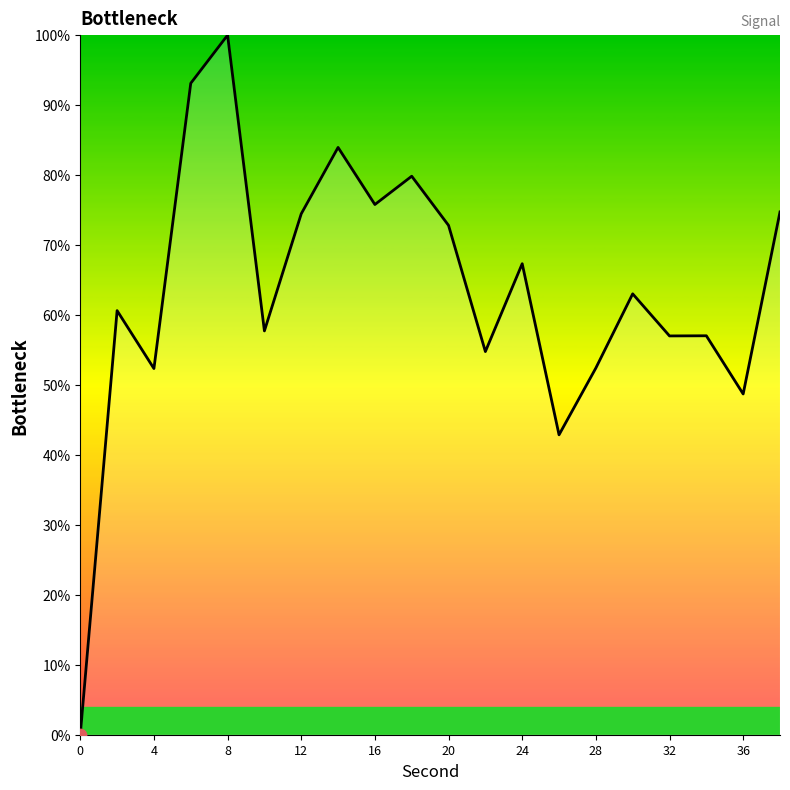

What is the greatest value displayed?

100.0